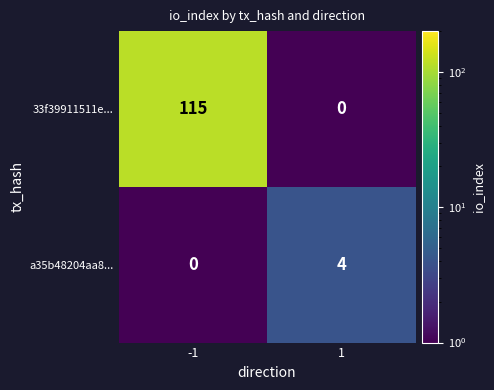

At how many categories does at least one series exceed 19?

1